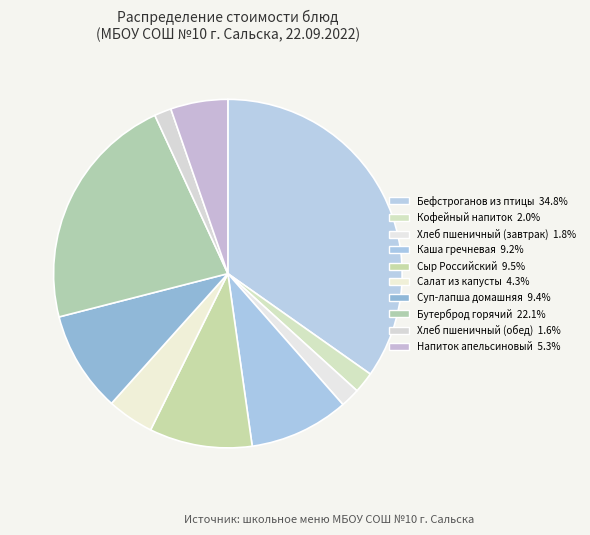

How many slices are in this pie chart?

10